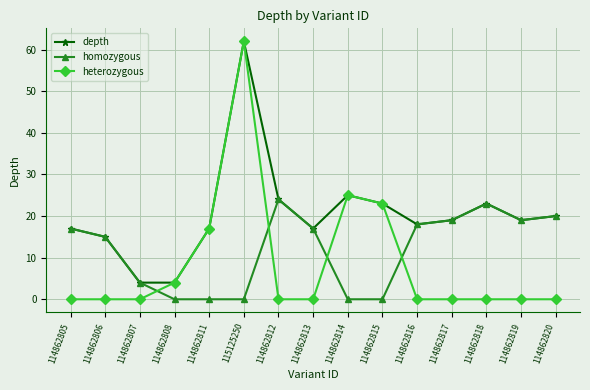

True or false: heterozygous has more than 0 points higher than both neighbors.

True